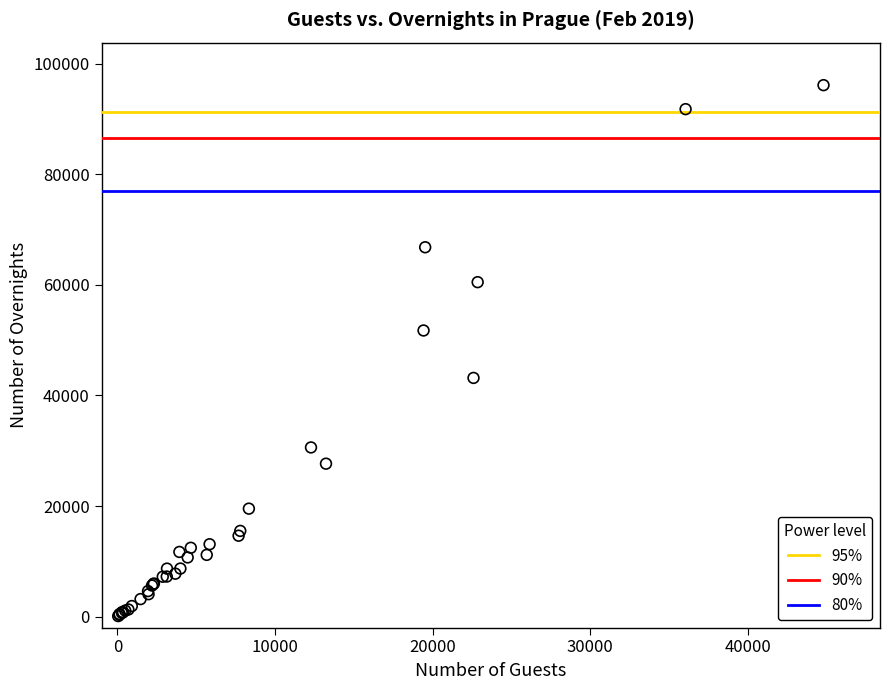

What Y value in the scatter plot is closest to 48111?

51751